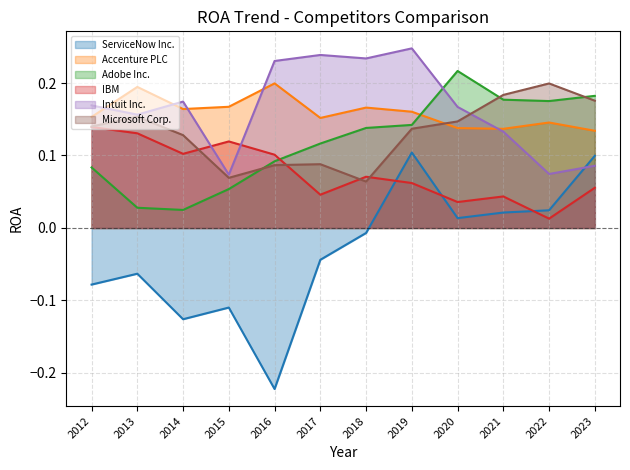

True or false: ServiceNow Inc. has a value of -0.3 at 2016.

False